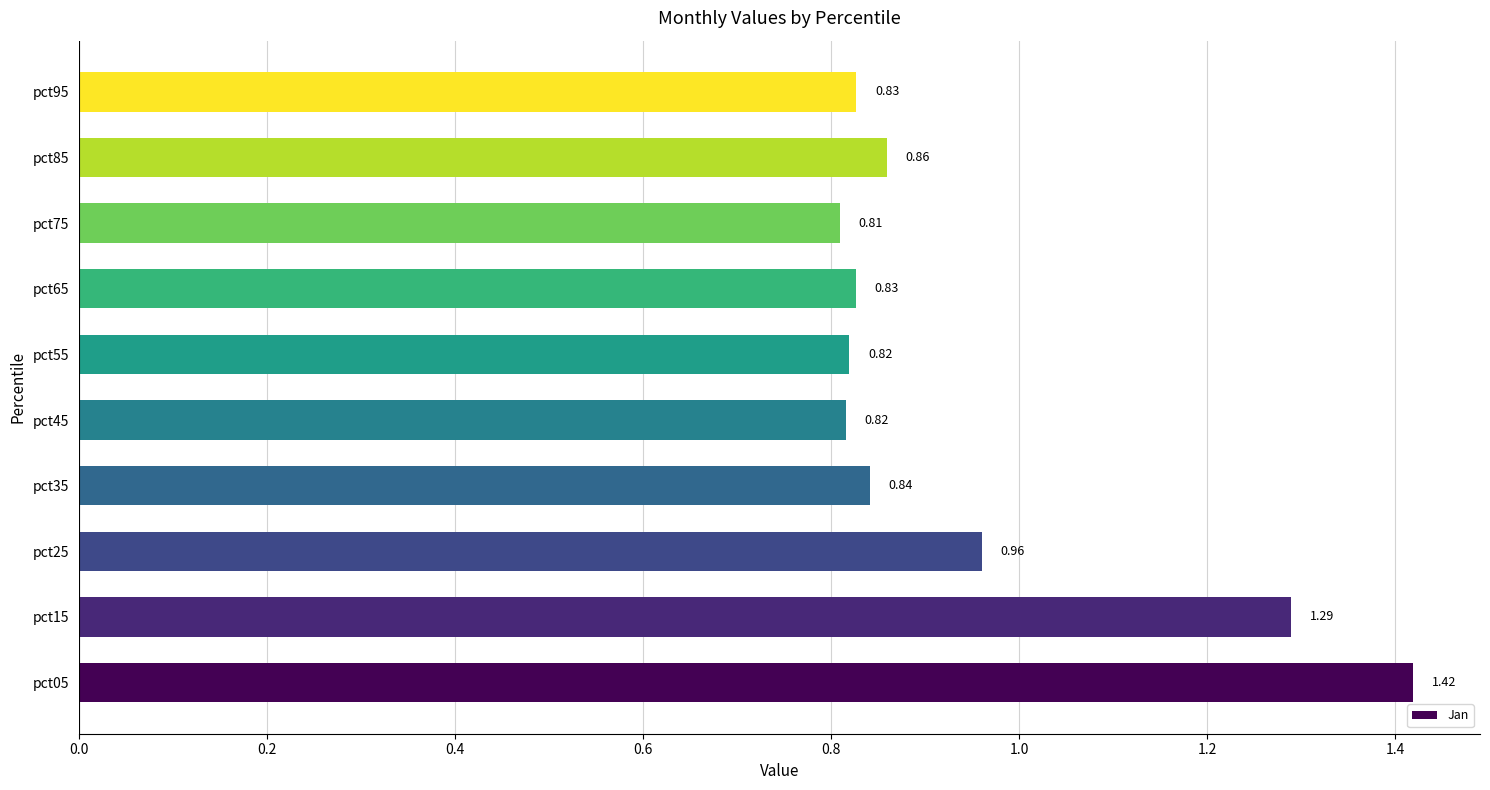

Between pct25 and pct75, which is larger?

pct25